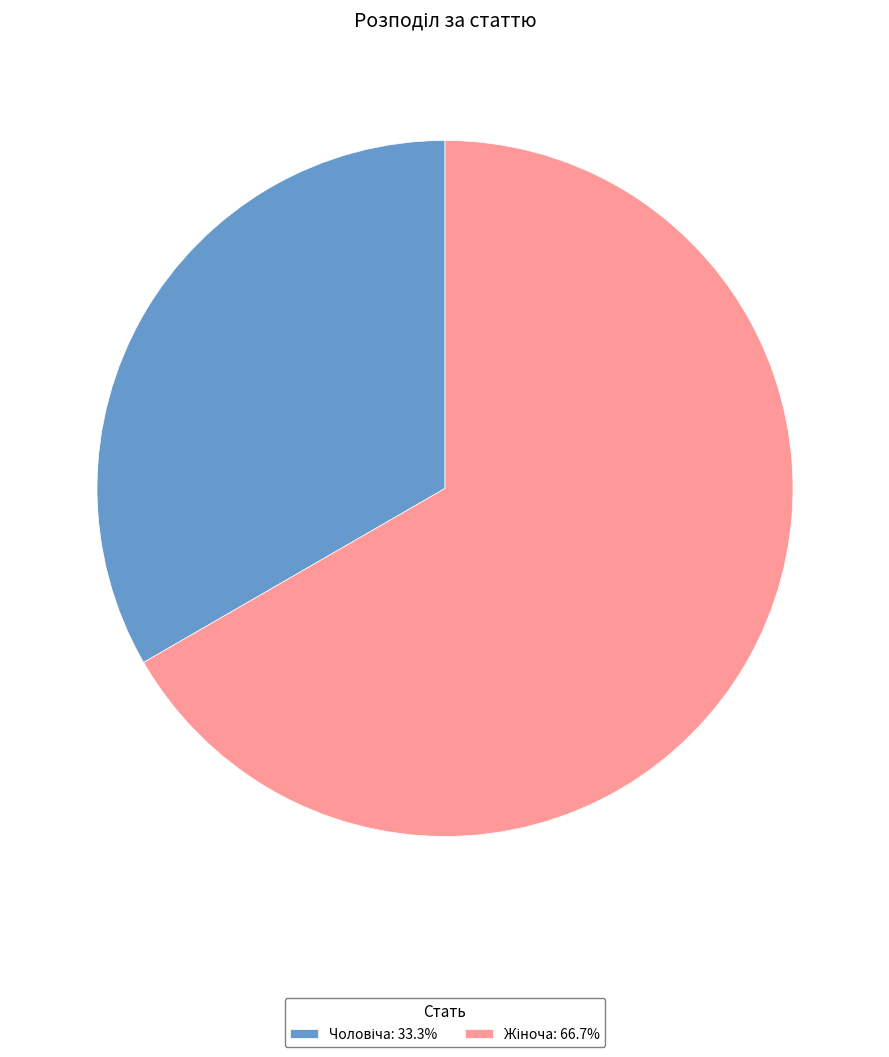

Is there a majority slice in this chart?

Yes